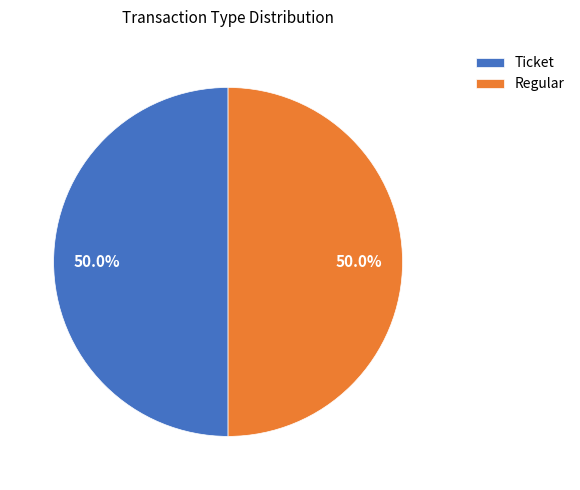

What is the ratio of the value at Ticket to the value at Regular?

1.0